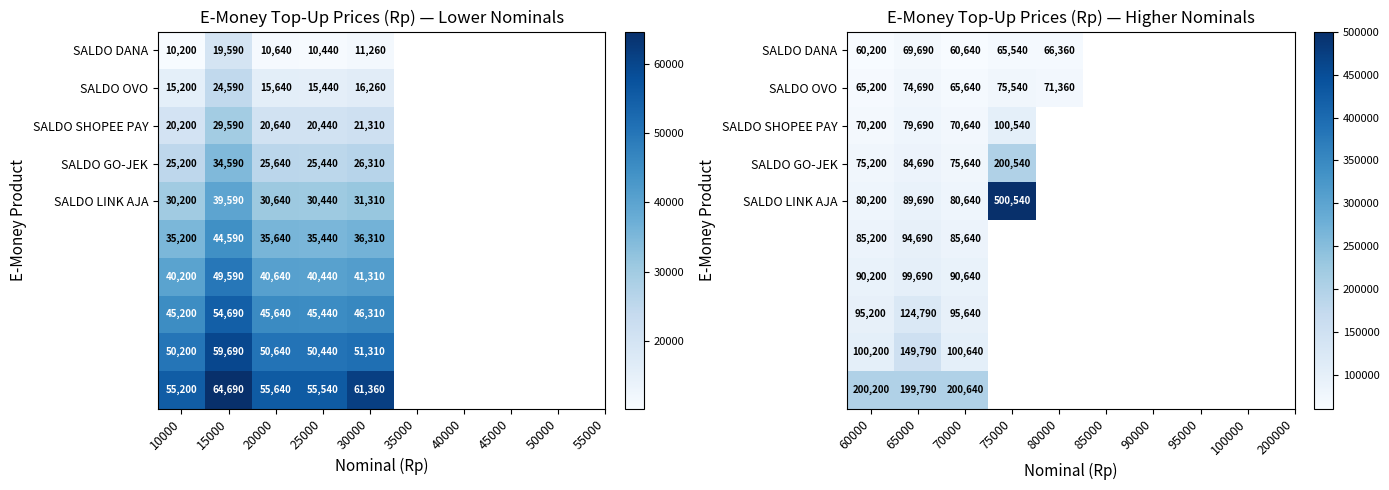

The SALDO OVO series shows 116281.6 at 70000. True or false?

False